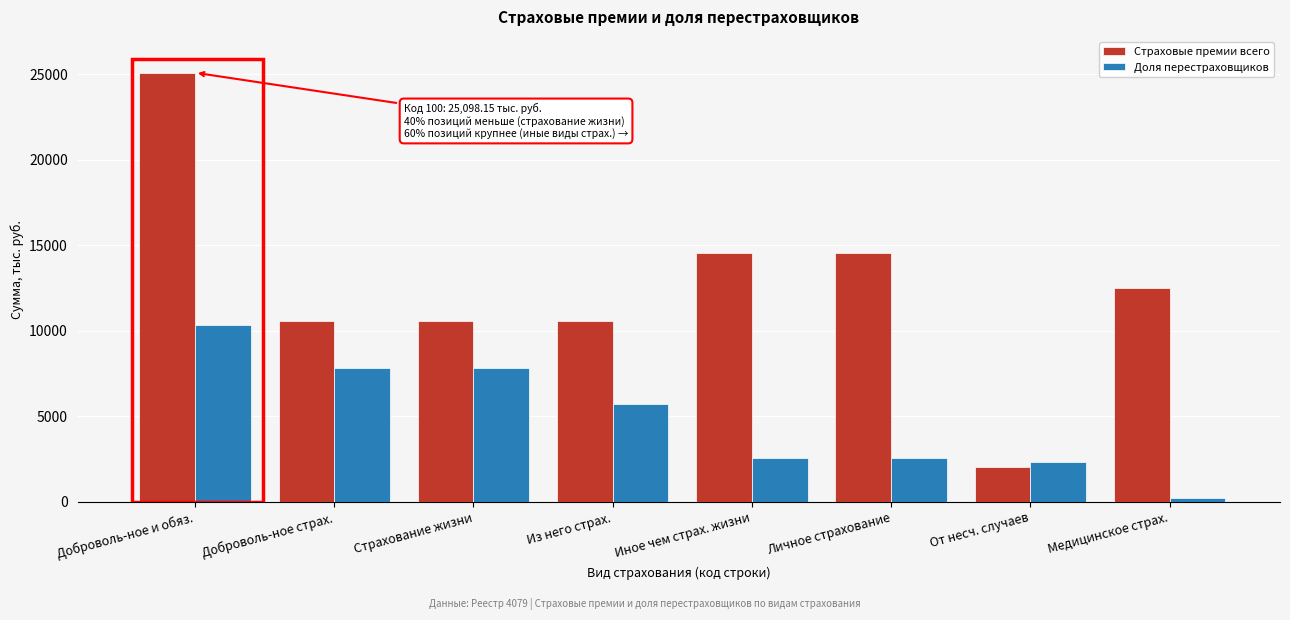

Reading right to left, extract all data points from this chart.

Страховые премии всего: 12529.0	2018.7	14547.6	14547.6	10550.5	10550.5	10550.5	25098.1
Доля перестраховщиков: 225.3	2329.5	2554.8	2554.8	5724.6	7805.4	7805.4	10360.3